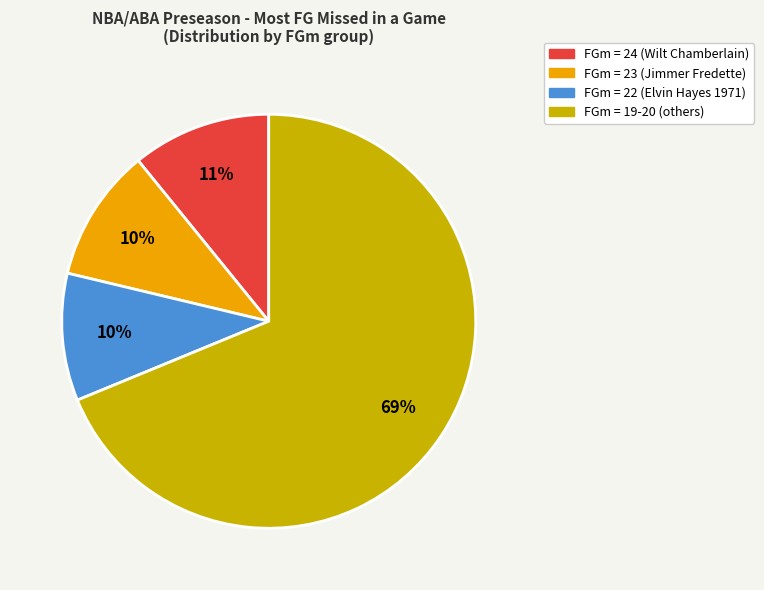

How many segments does this pie chart have?

4